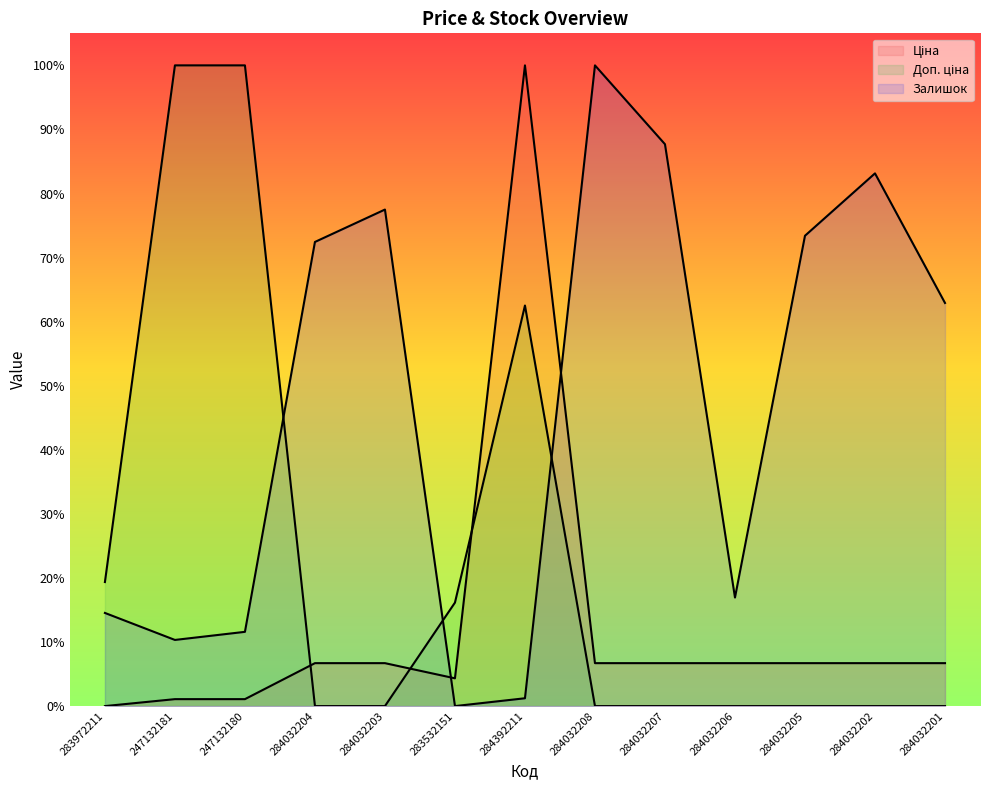

Which series has the largest range (max minus min)?

Ціна